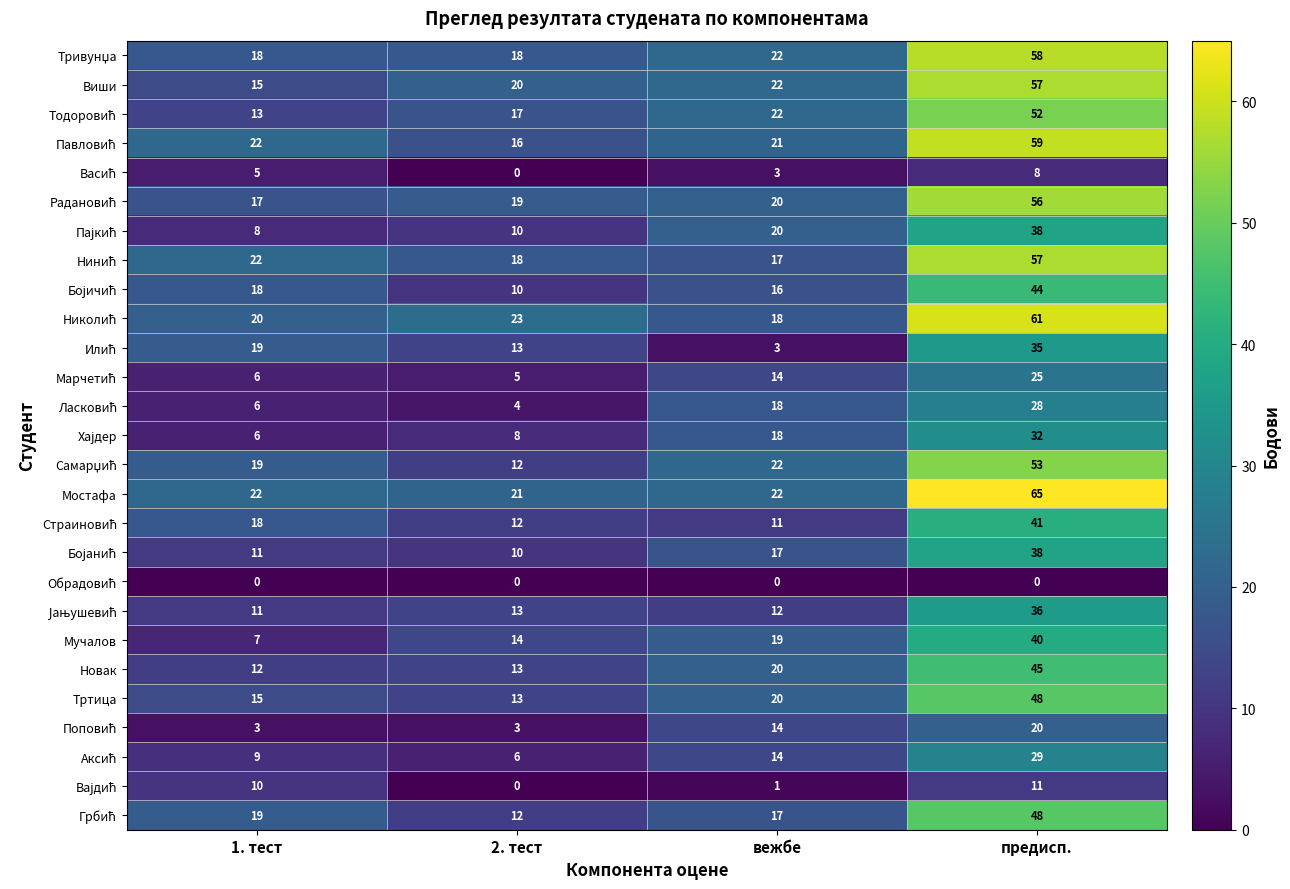

What is the approximate value of Новак at 2. тест?

13